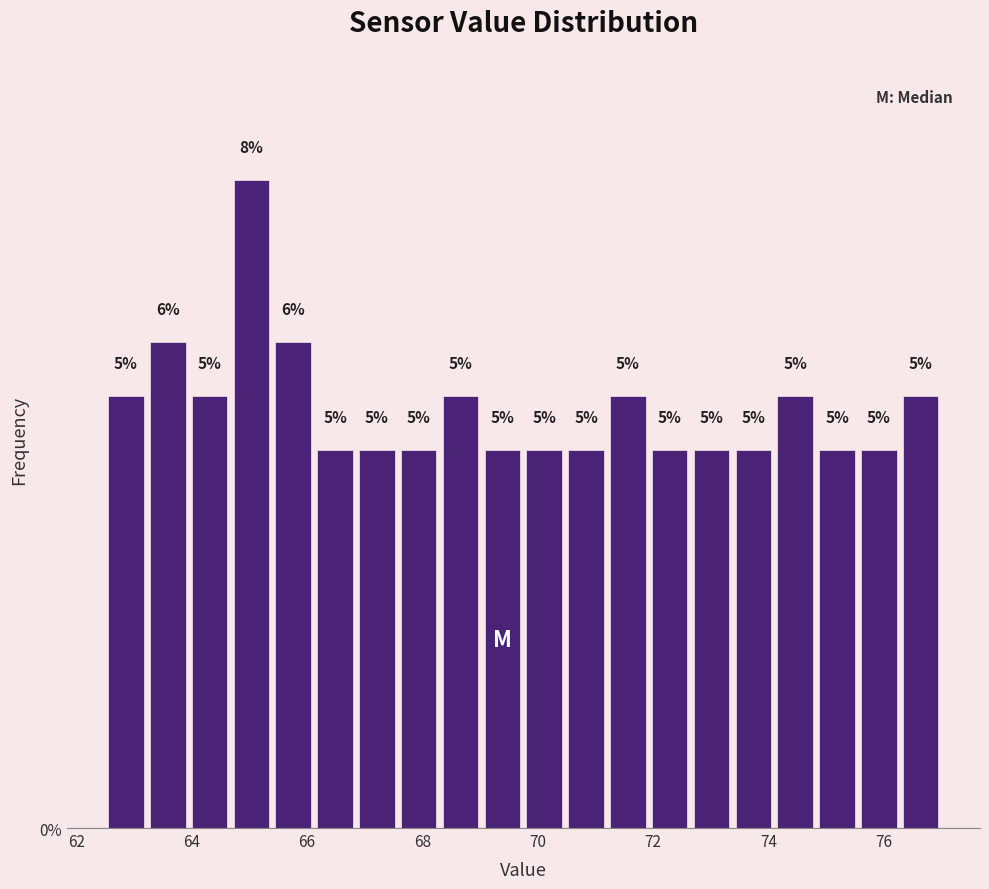

Read against the x-axis, roughly where is the centre of the tallest bar?

65.0